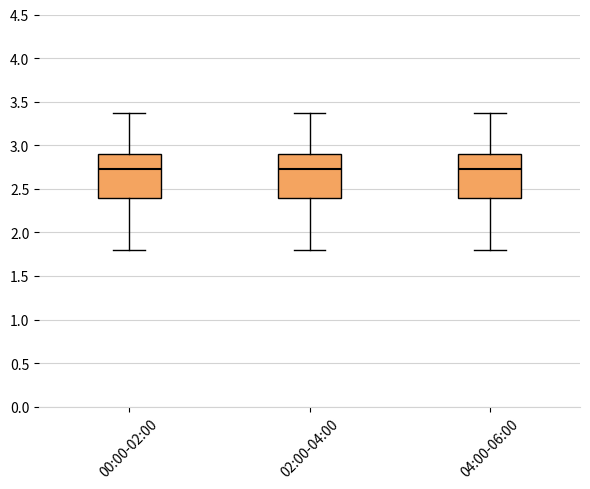

Where does the upper whisker of the box for 04:00-06:00 end on the y-axis? The values are not printed on the chart, so give them approximately, as read against the axis.

3.35